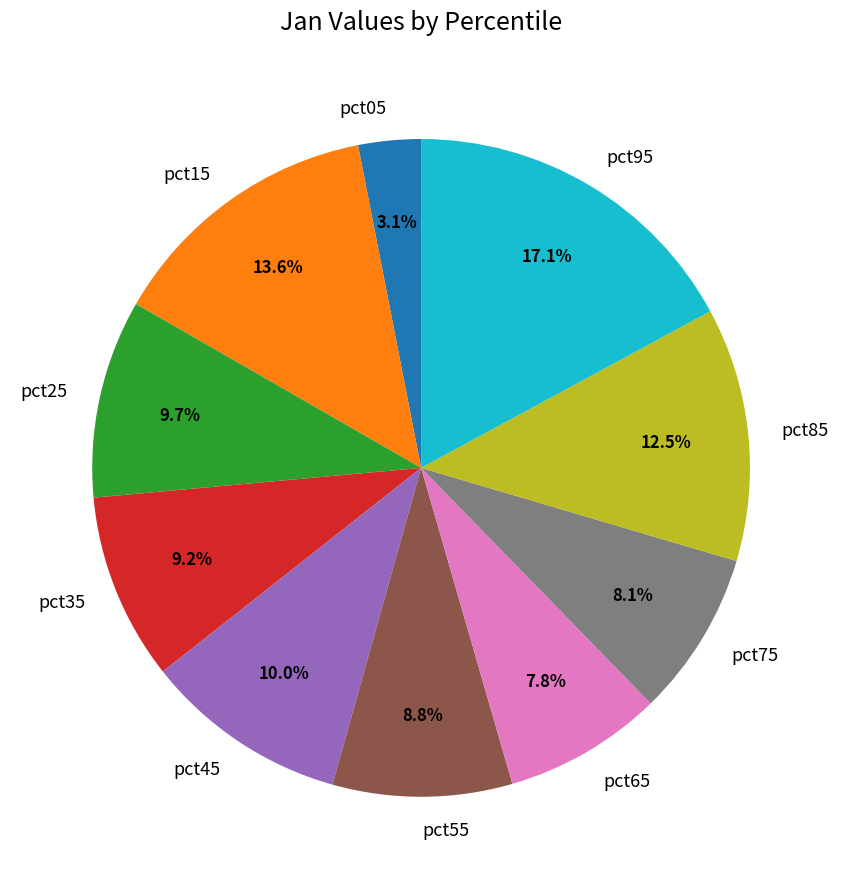

What portion of the pie excludes pct05?

96.9%